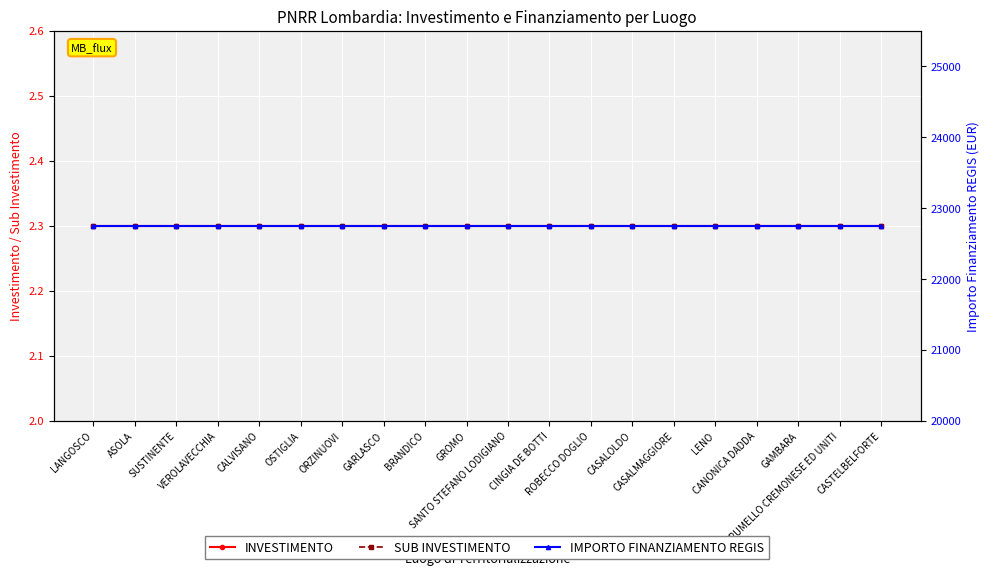

Which series has the widest spread of values?

INVESTIMENTO